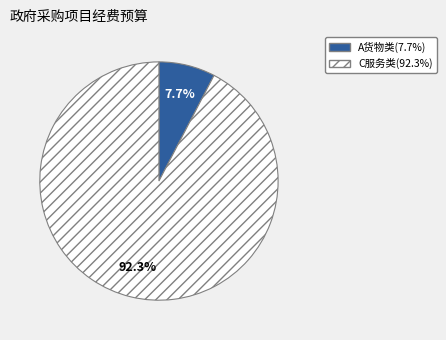

How many segments does this pie chart have?

2